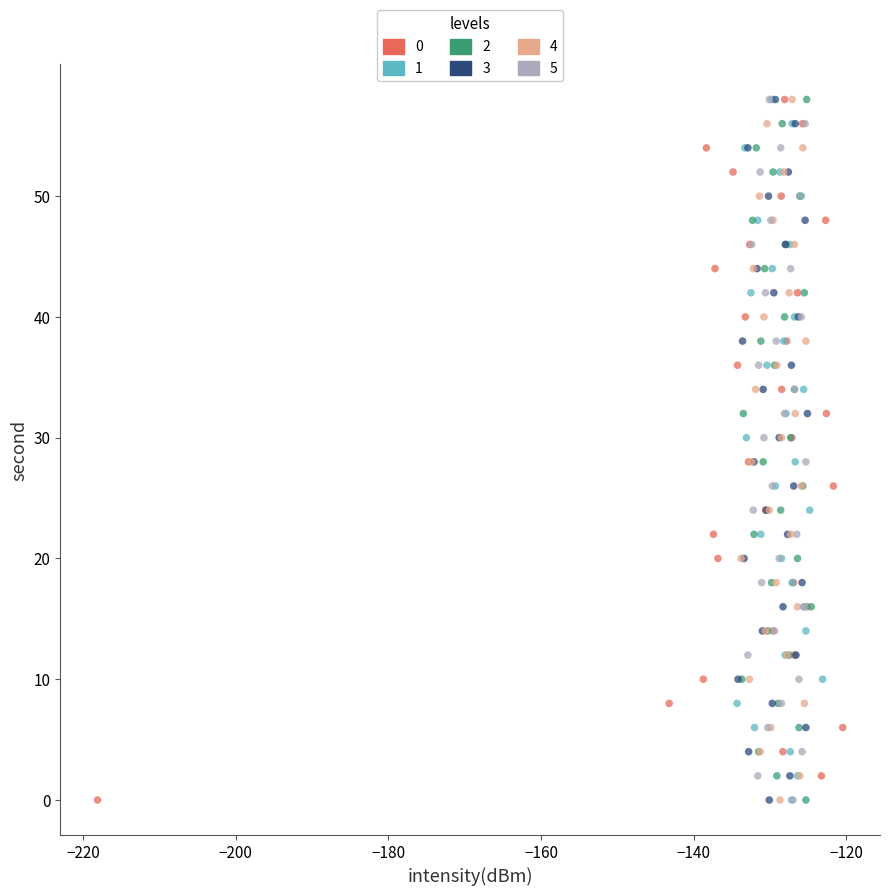

What are all the series names shown in the legend?

0, 1, 2, 3, 4, 5